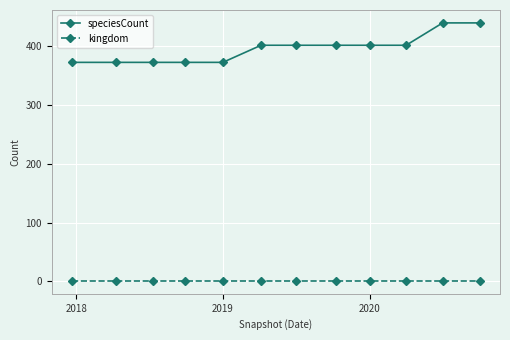

What is the average value of the speciesCount series?

395